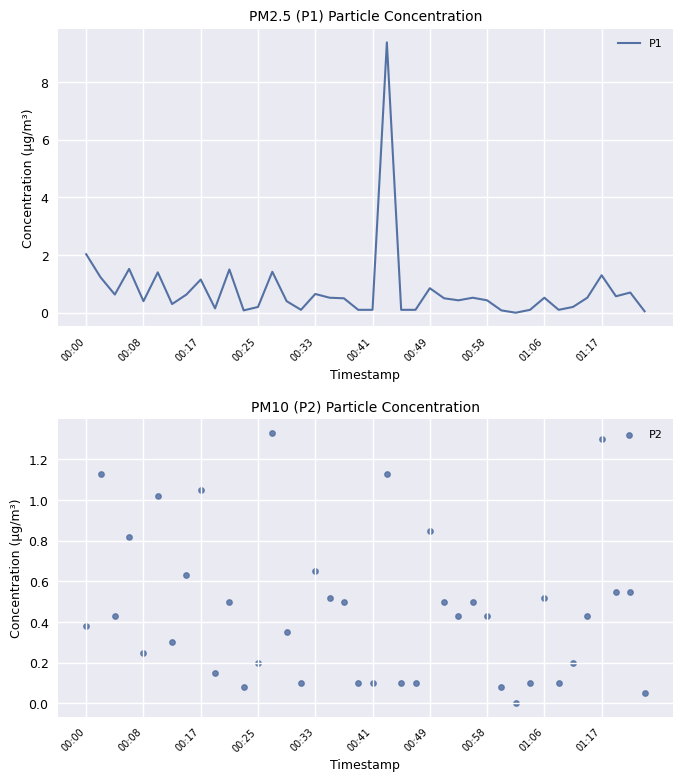

What are all the series names shown in the legend?

P1, P2